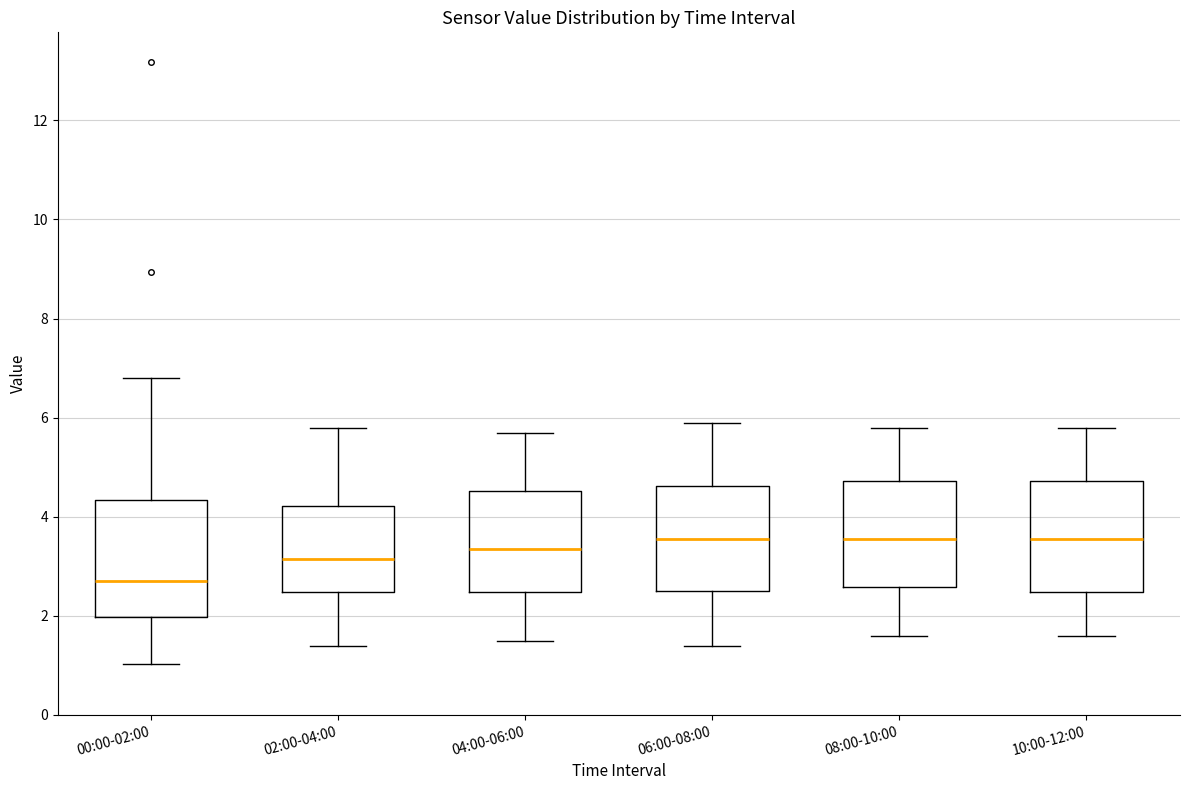

Reading left to right, read every box against the y-axis: the position of its median line, the range the box covers, and the ends of its whiskers. The values are not printed on the chart, so give them approximately, as read against the axis.

00:00-02:00: median 2.8, box 2.0 to 4.4, whiskers 1.0 to 6.8
02:00-04:00: median 3.2, box 2.4 to 4.2, whiskers 1.4 to 5.8
04:00-06:00: median 3.4, box 2.4 to 4.6, whiskers 1.6 to 5.8
06:00-08:00: median 3.6, box 2.6 to 4.6, whiskers 1.4 to 6.0
08:00-10:00: median 3.6, box 2.6 to 4.8, whiskers 1.6 to 5.8
10:00-12:00: median 3.6, box 2.4 to 4.8, whiskers 1.6 to 5.8